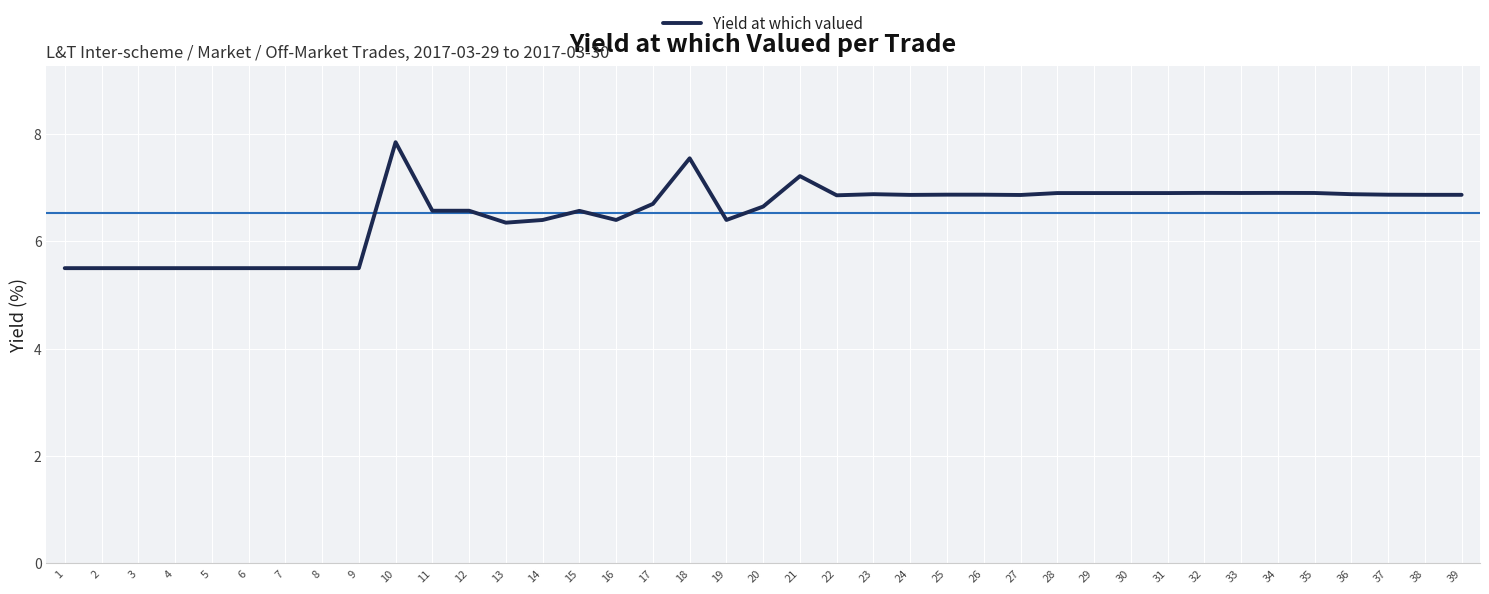

What is the minimum value shown in the chart?

5.5